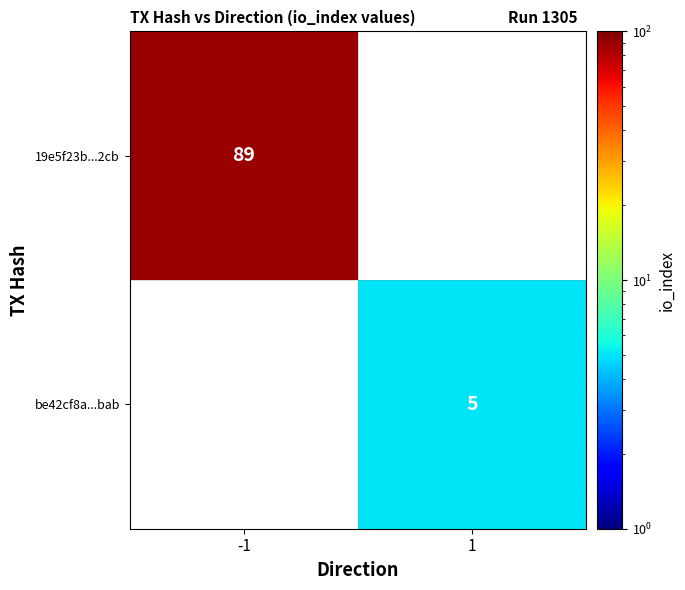

Is it true that be42cf8a...bab equals 2 at 1?

False